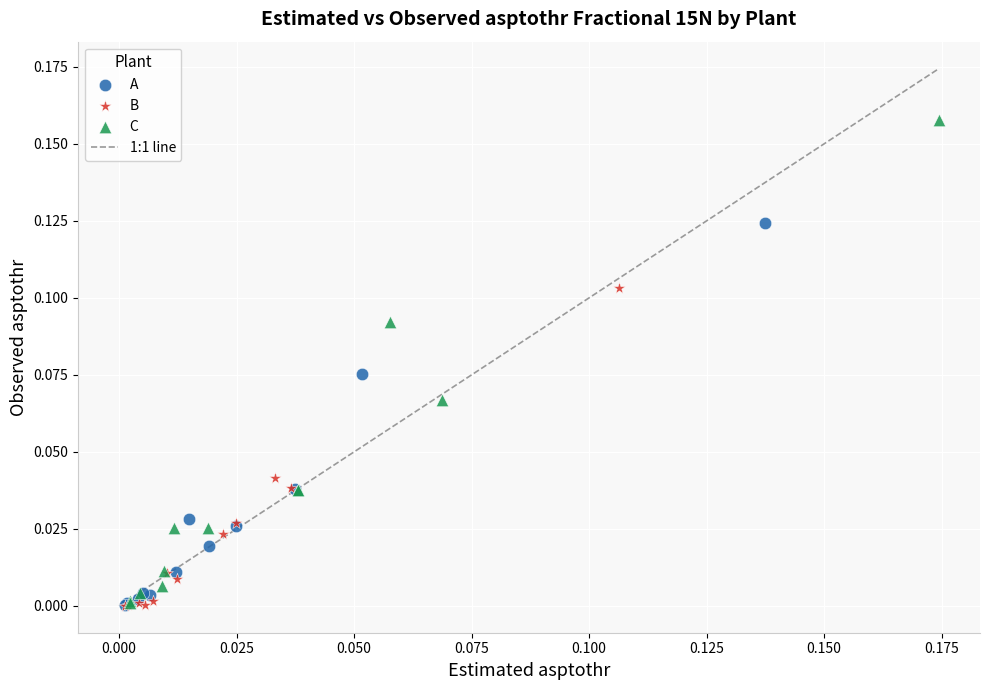

Which series has the largest Y range (max minus min)?

C